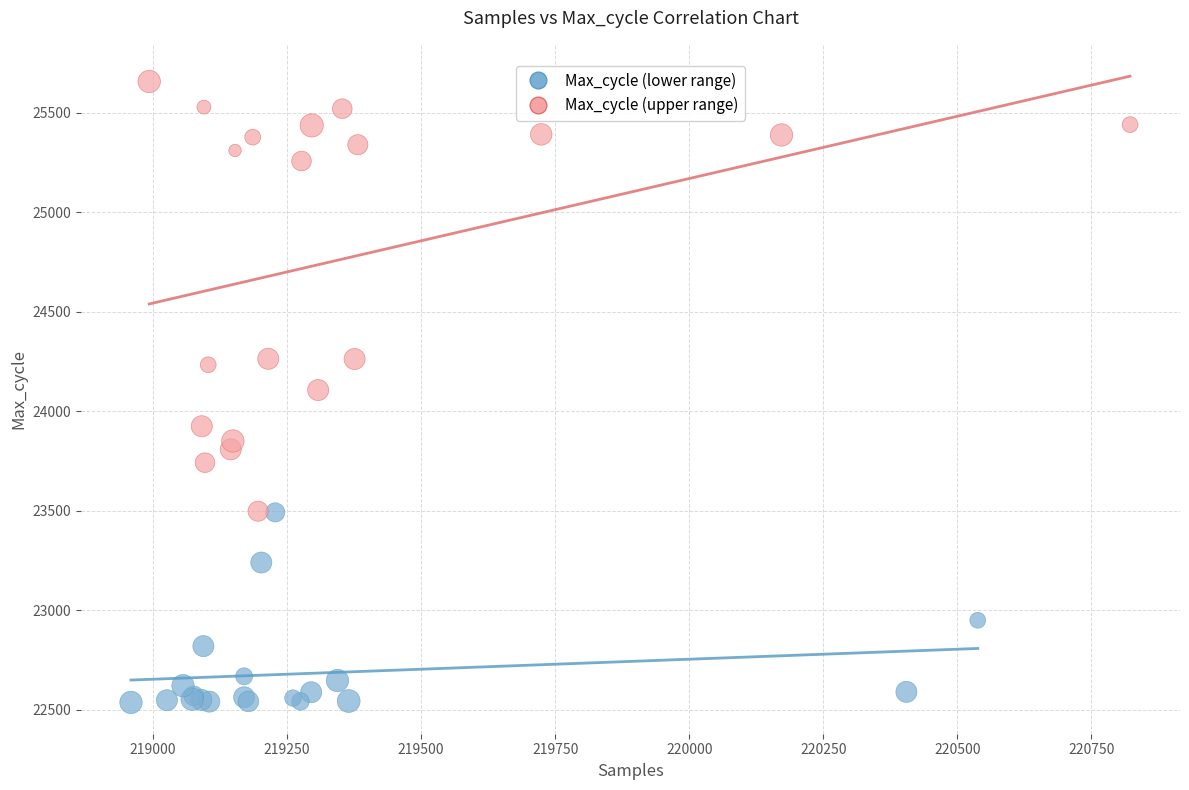

Which series has the widest spread of Y values?

Max_cycle (upper range)